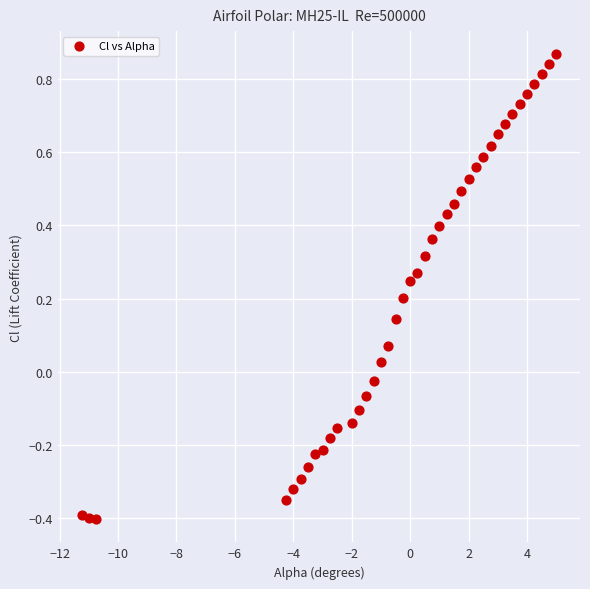

What is the range of Y values (max minus min)?

1.3